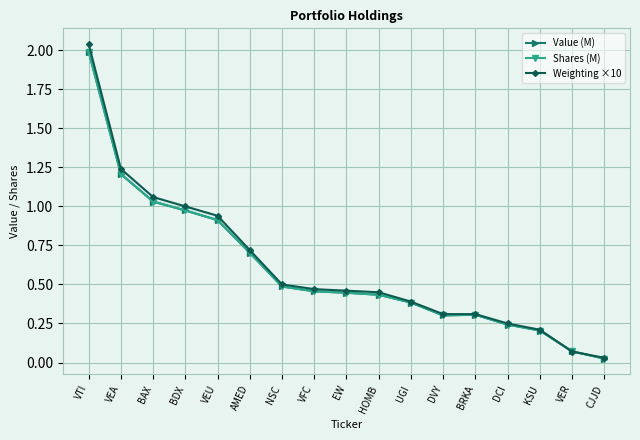

What is the average value of the Value (M) series?

0.6